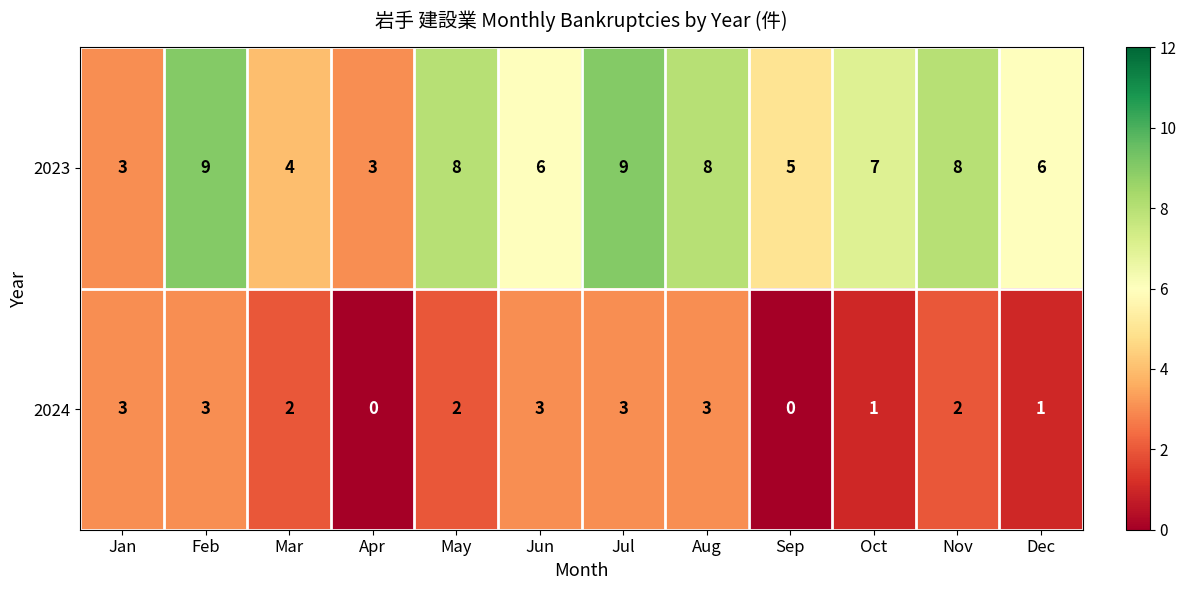

What is the sum of all 2024 values?

23